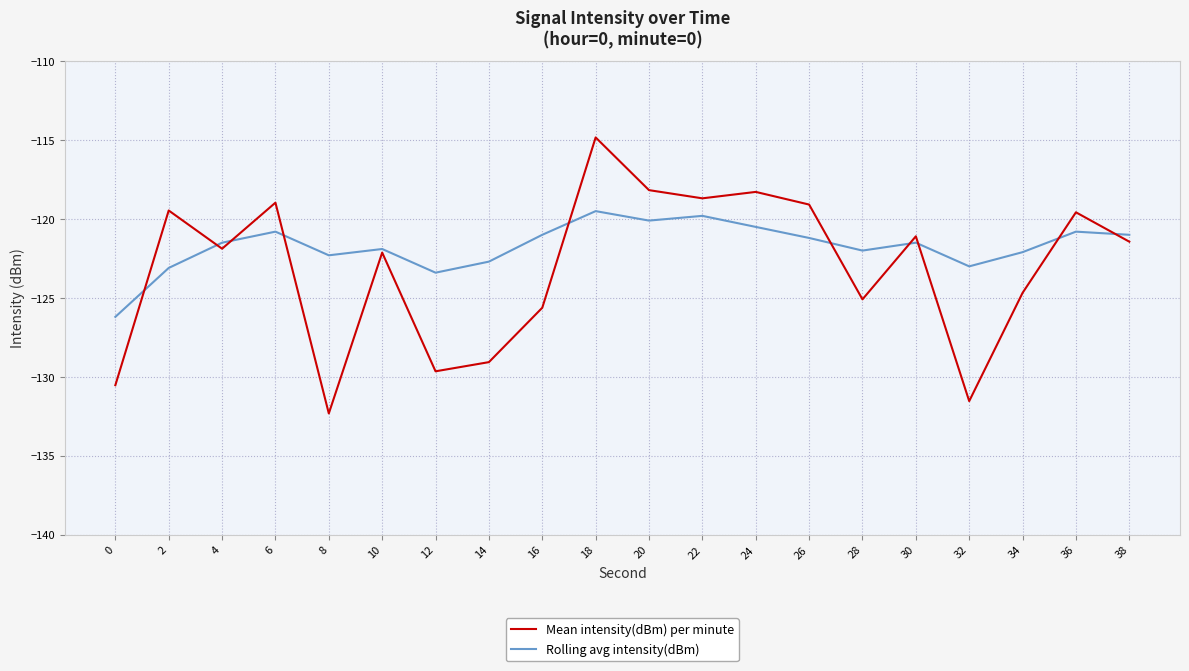

The value of Mean intensity(dBm) per minute at 20 is -194.2. True or false?

False